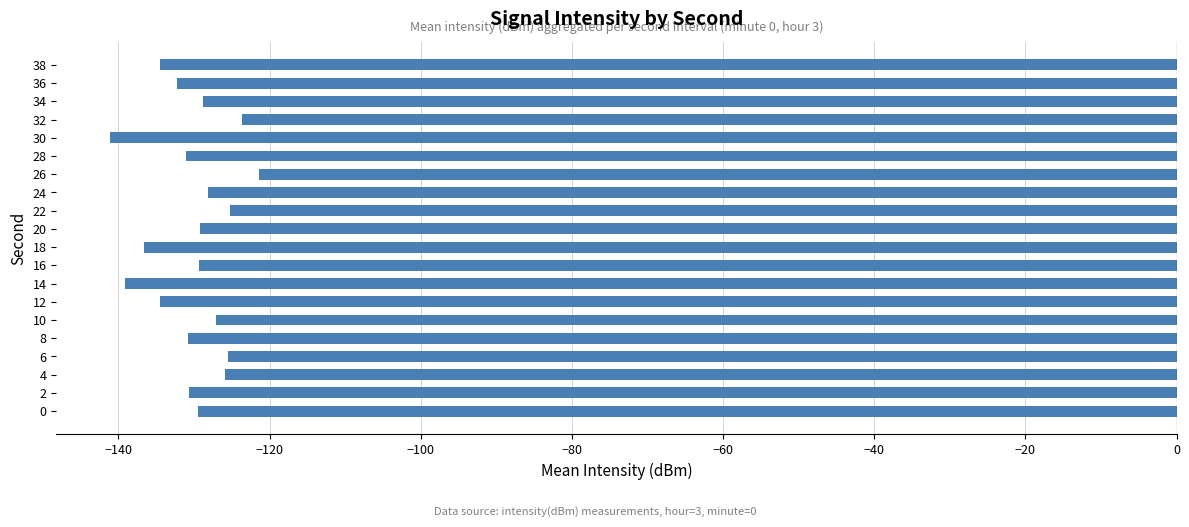

What is the change in value from 8 to 22?

+5.6